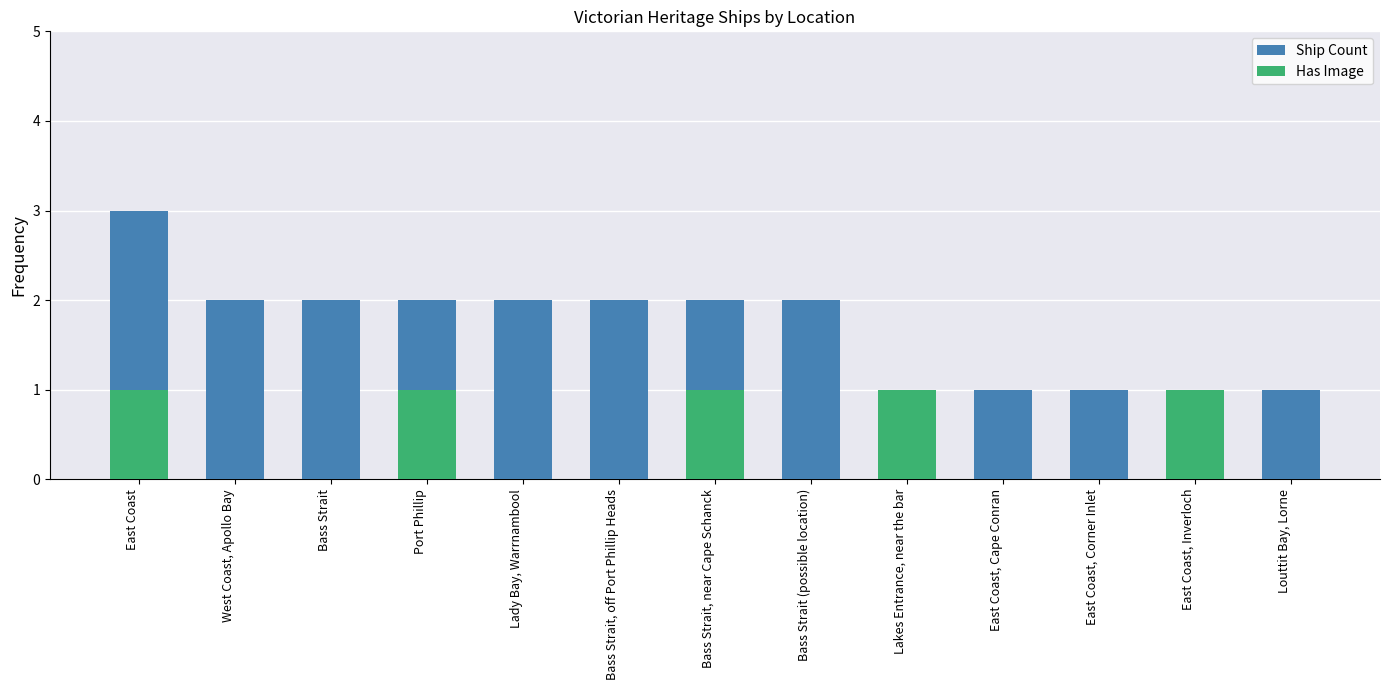

What is the difference between the Has Image values at East Coast and East Coast, Cape Conran?

1